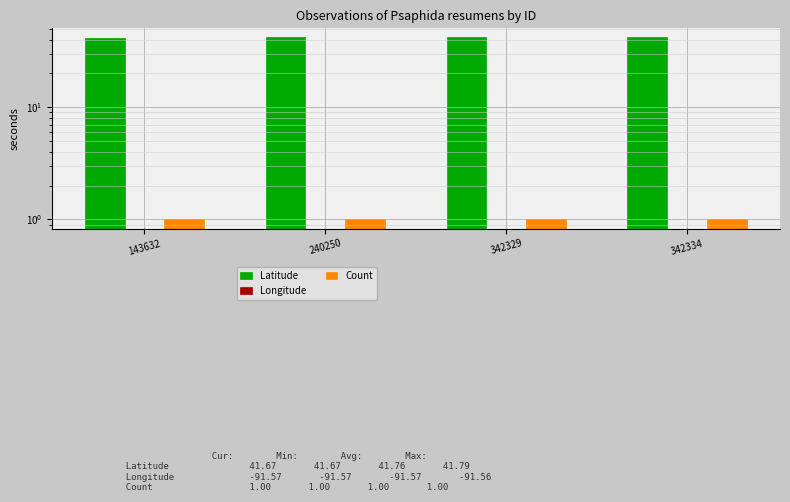

Is it true that Latitude equals 41.8 at 240250?

True